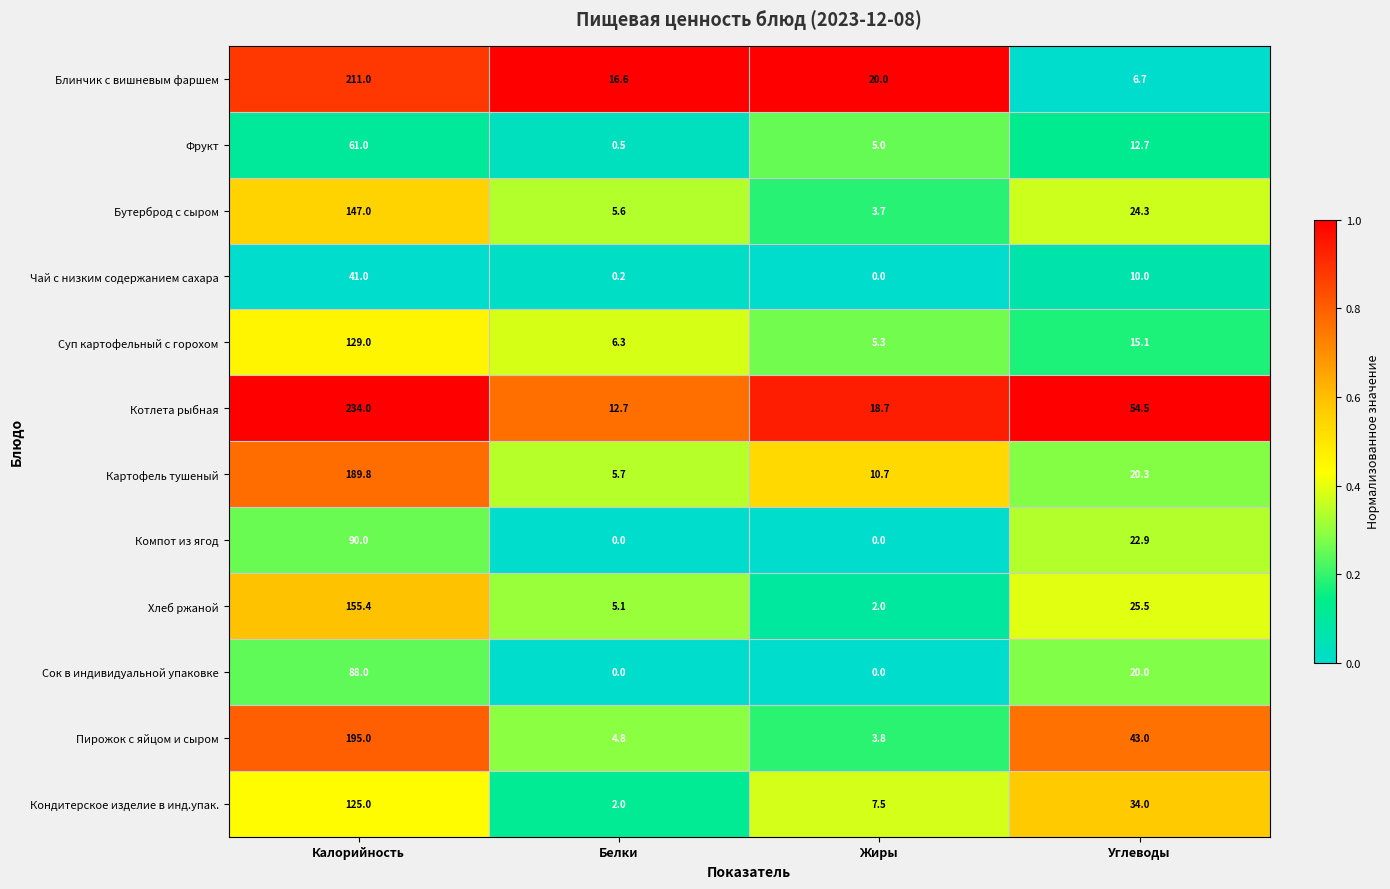

Where does the Фрукт series first go above 12?

Калорийность